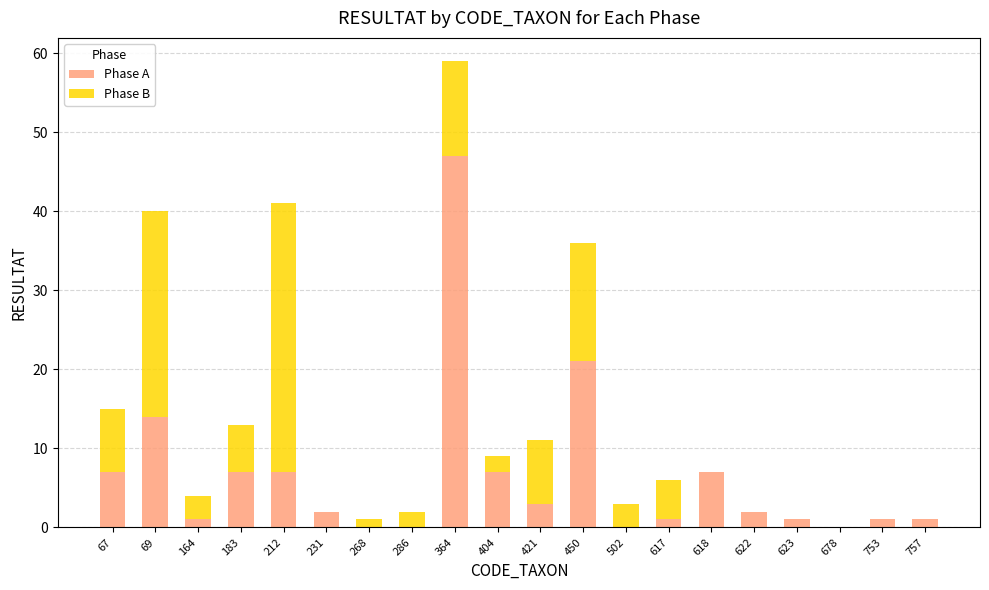

At which category is the sum across all series the highest?

364